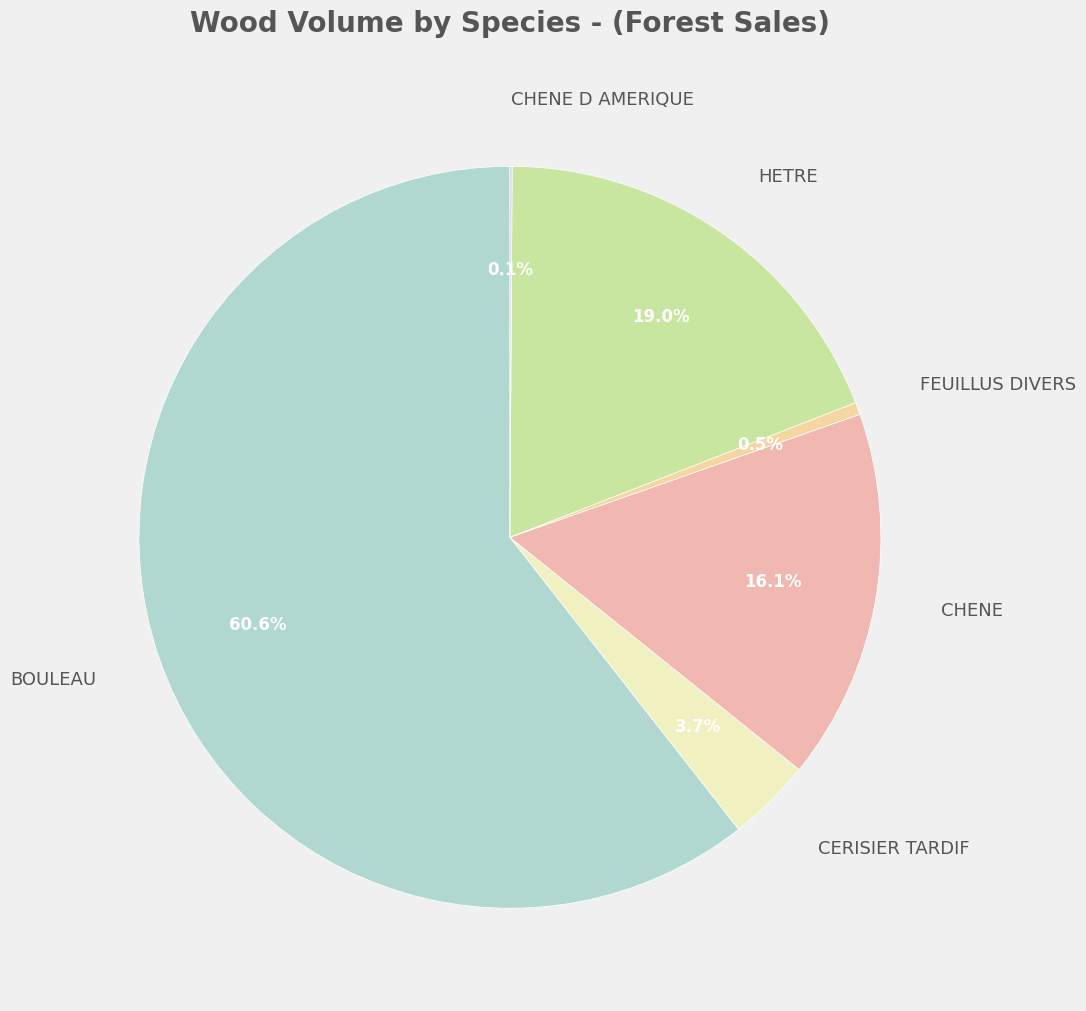

What is the largest slice in the pie chart?

BOULEAU